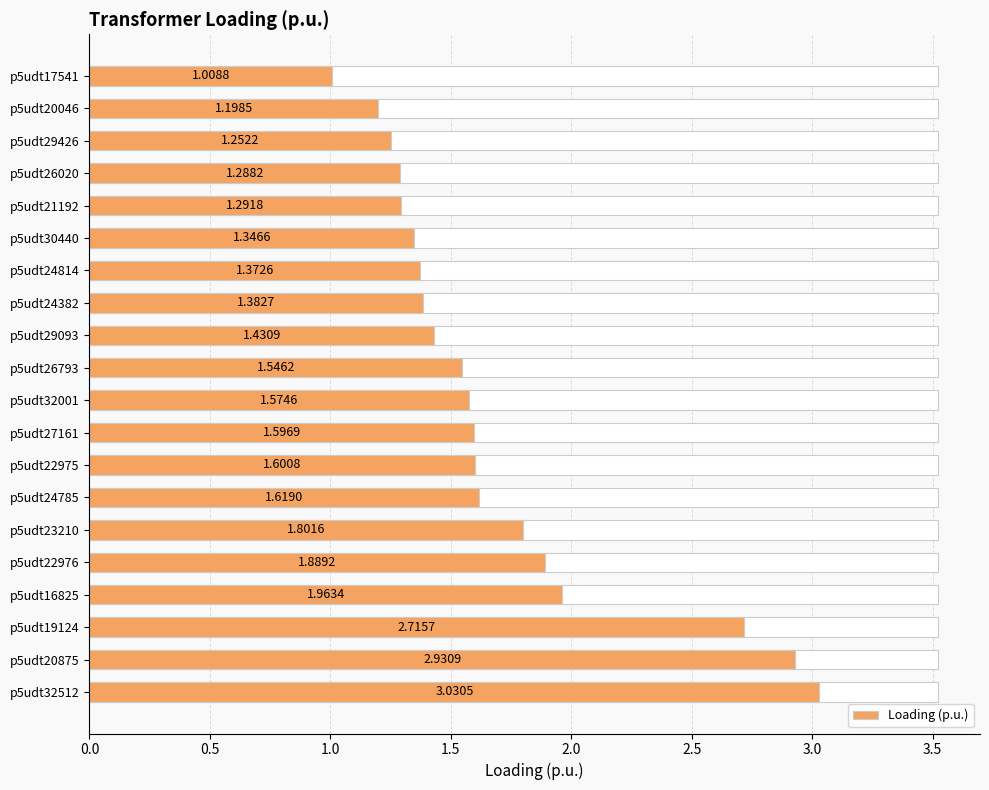

What is the value of the 17th bar from the left?

2.0